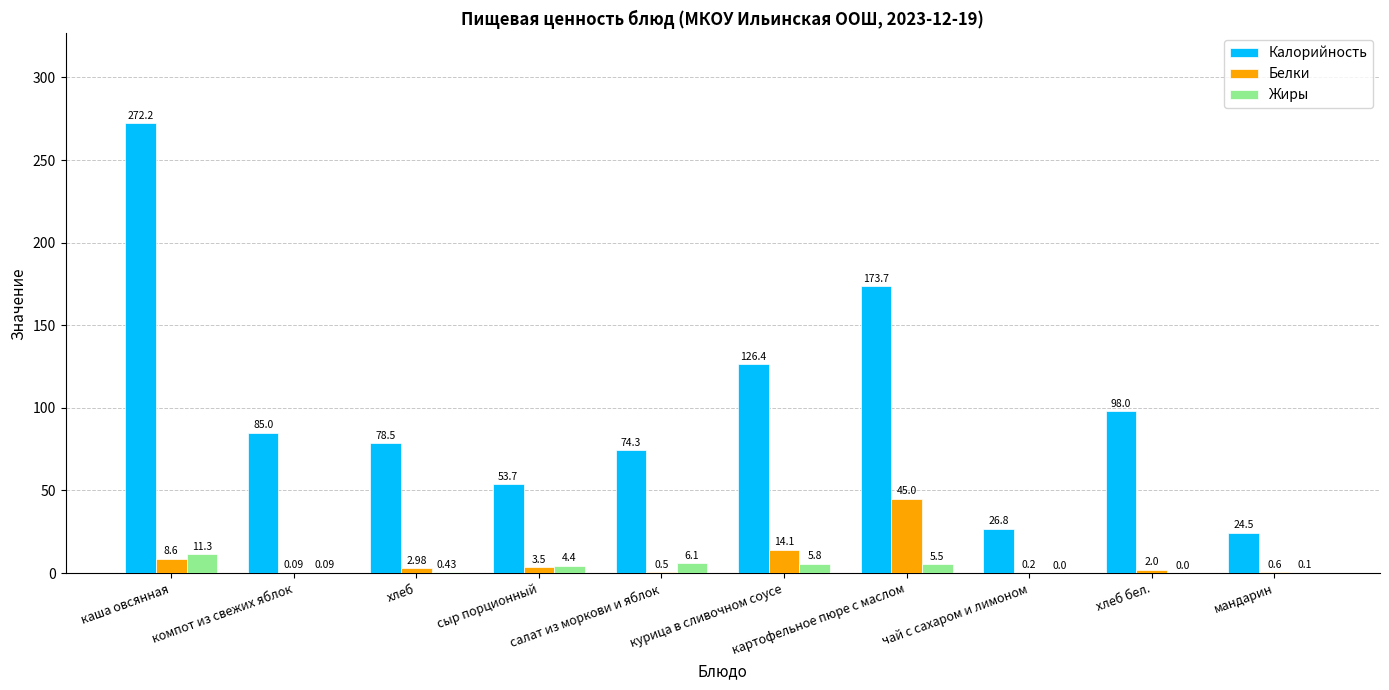

At which label does Калорийность first exceed 85?

каша овсянная